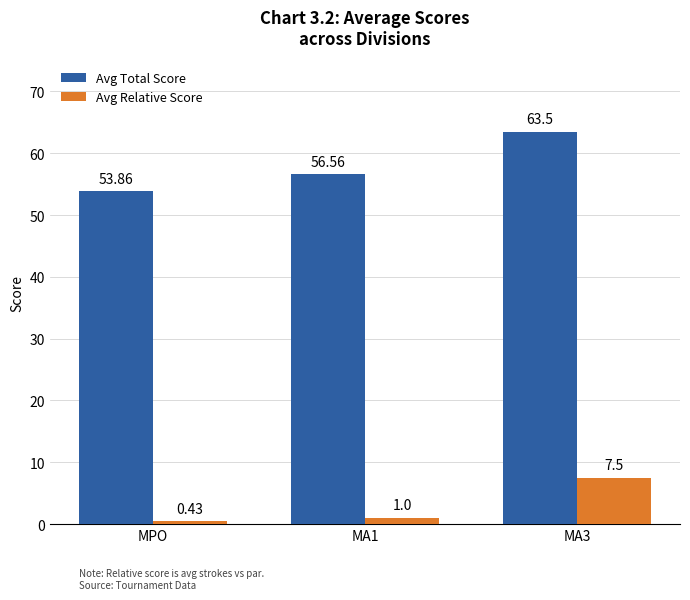

At how many categories does at least one series exceed 19?

3